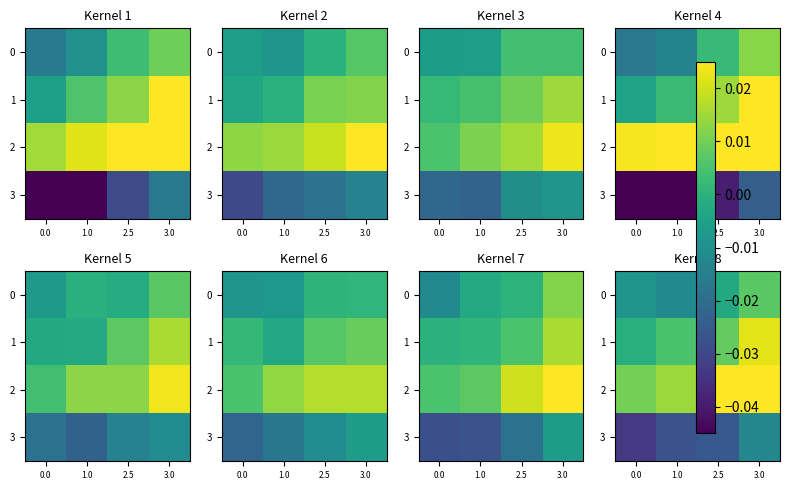

What is the sum of all 2 values?

0.1